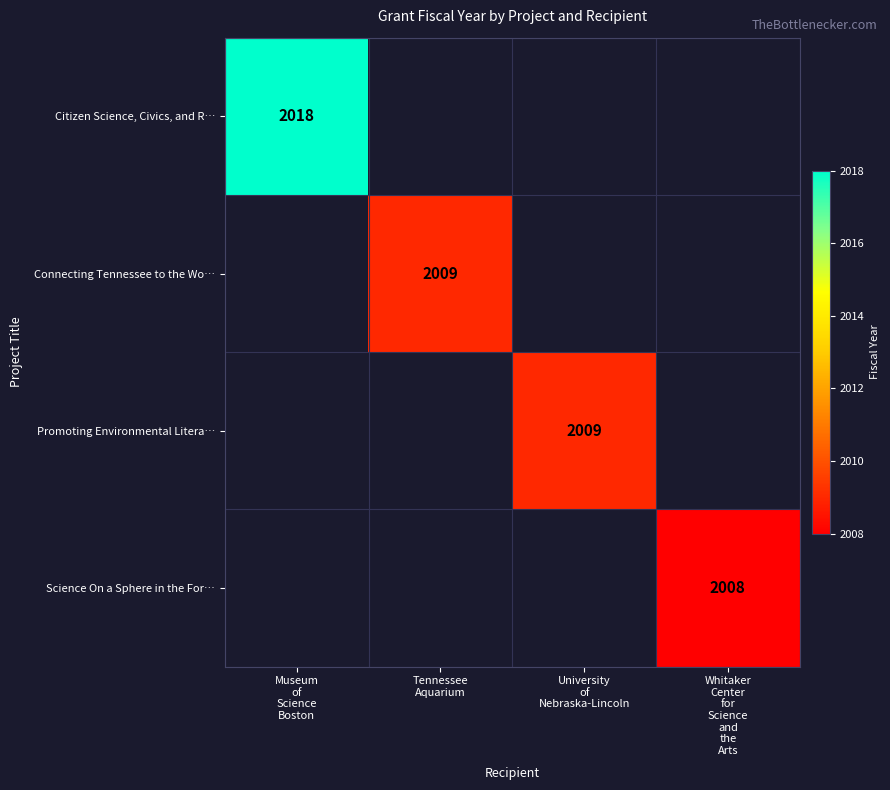

Between Museum of Science Boston and Tennessee Aquarium, which series saw the biggest shift?

Citizen Science, Civics, and R…